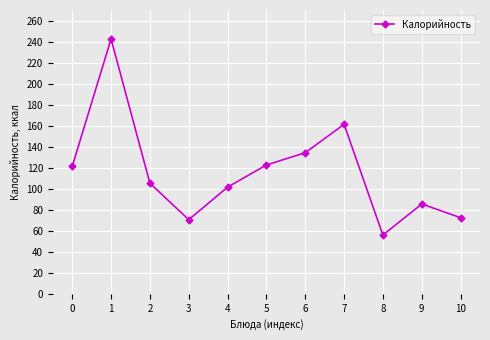

How many data points are less than 105?

5